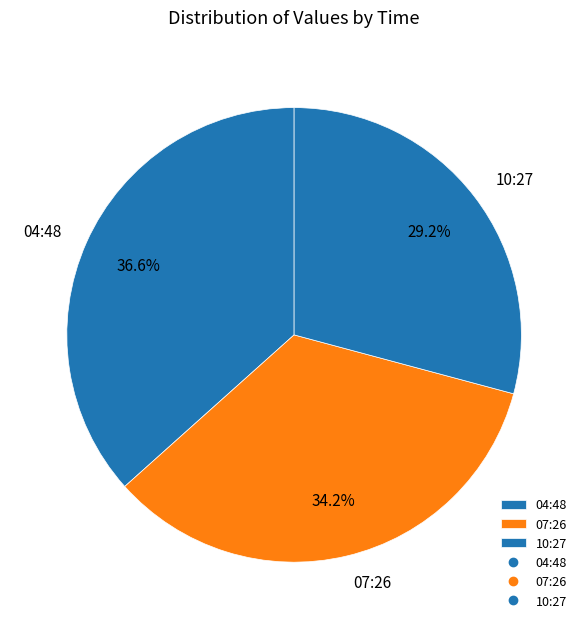

Rank the categories by value from lowest to highest.

2022-07-26T10:27:14.152Z, 2022-07-26T07:26:07.692Z, 2022-07-26T04:48:27.867Z